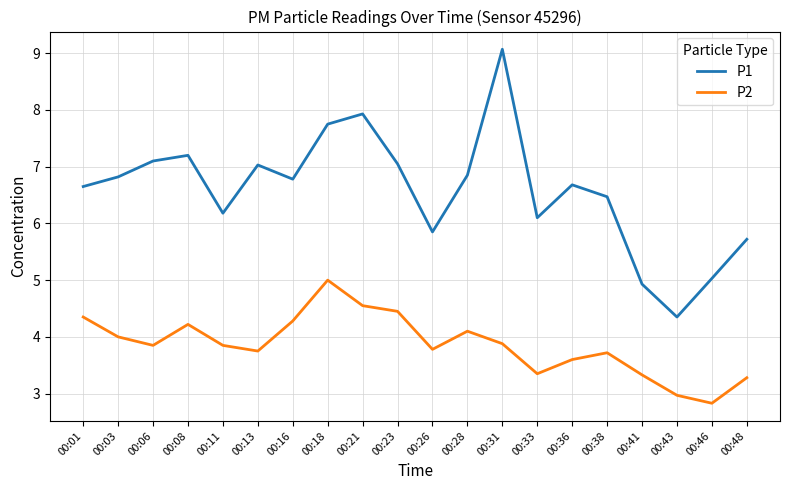

At how many categories does at least one series exceed 5?

18